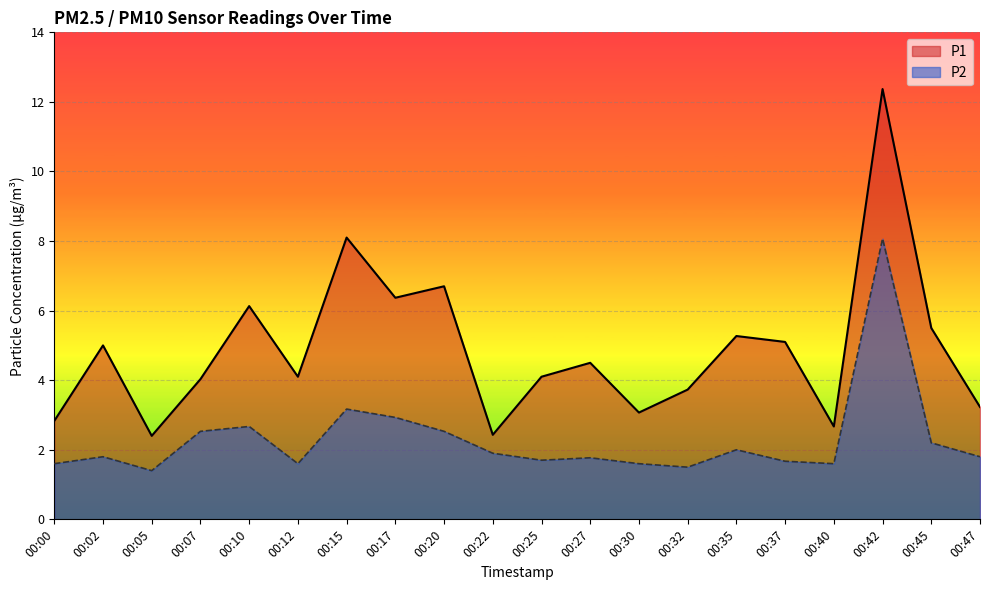

The P2 series shows 1.9 at 00:22. True or false?

True